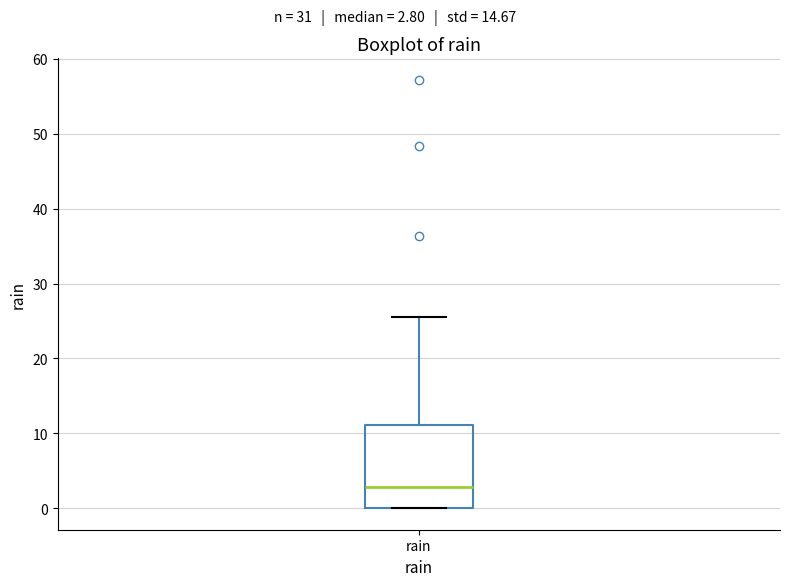

Read this box plot against the y-axis: the position of the median line, the range covered by the box, and the ends of both whiskers. The values are not printed on the chart, so give them approximately, as read against the axis.

median 3, box 0 to 11, whiskers 0 to 26